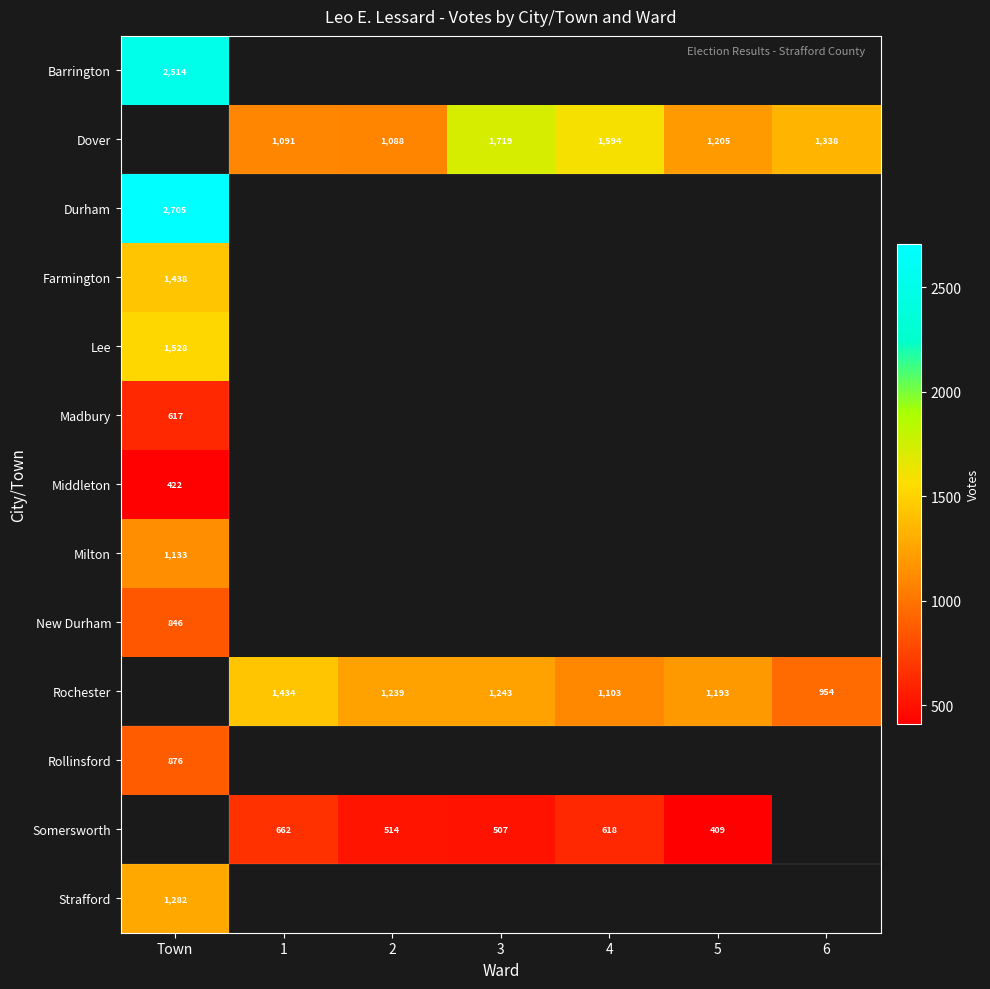

The Somersworth series shows 409 at 5. True or false?

True